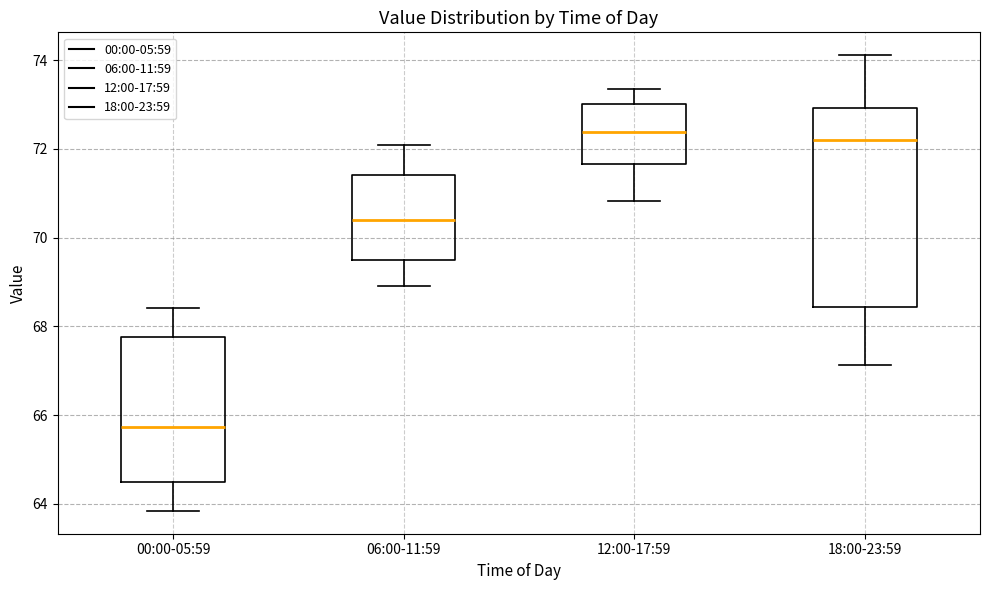

Reading left to right, read every box against the y-axis: the position of its median line, the range the box covers, and the ends of its whiskers. The values are not printed on the chart, so give them approximately, as read against the axis.

00:00-05:59: median 65.8, box 64.4 to 67.8, whiskers 63.8 to 68.4
06:00-11:59: median 70.4, box 69.4 to 71.4, whiskers 69.0 to 72.0
12:00-17:59: median 72.4, box 71.6 to 73.0, whiskers 70.8 to 73.4
18:00-23:59: median 72.2, box 68.4 to 73.0, whiskers 67.2 to 74.2